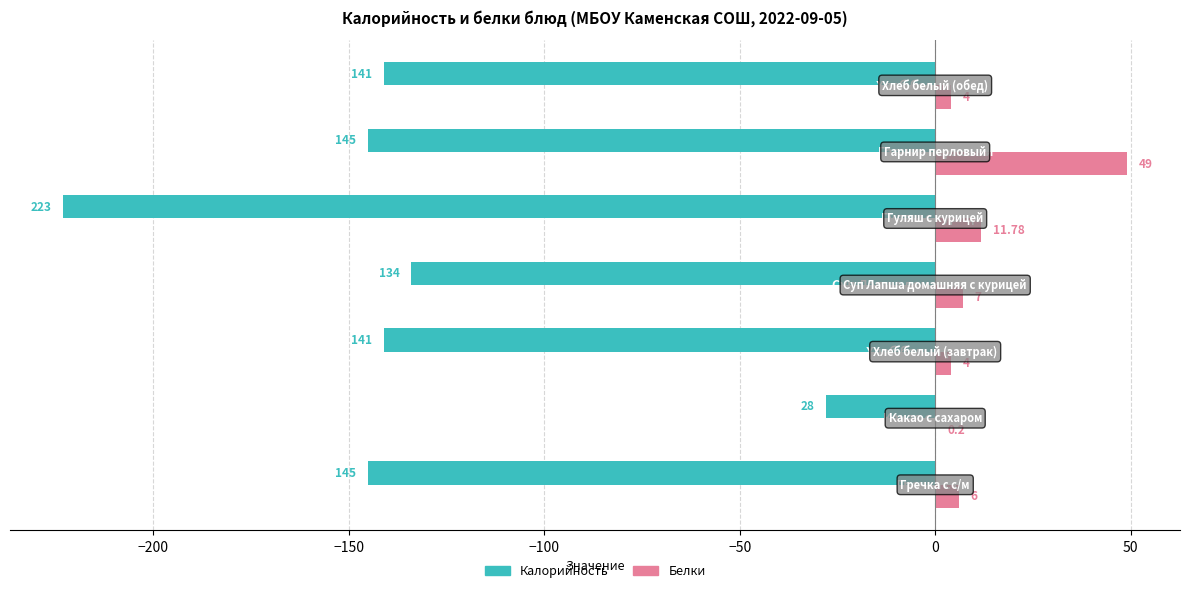

What is the sum of all Белки values?

82.0